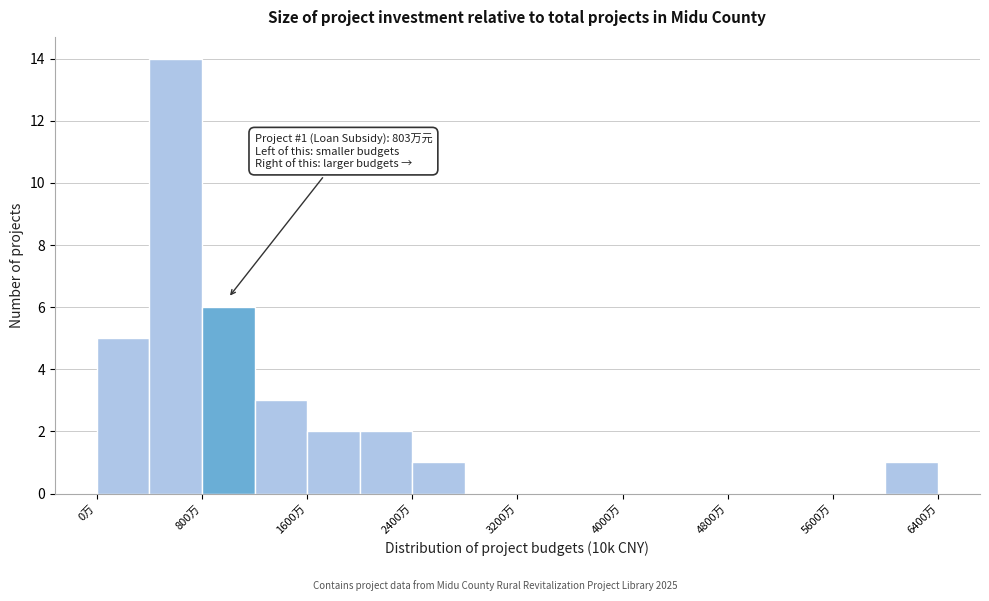

Which range on the x-axis has the tallest bar?

400 to 800